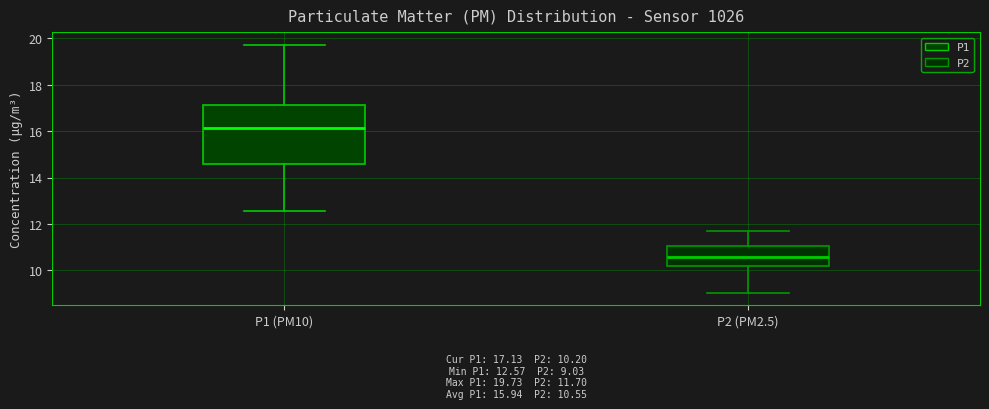

Which box is the tallest, from its lower edge to its upper edge?

P1 (PM10)